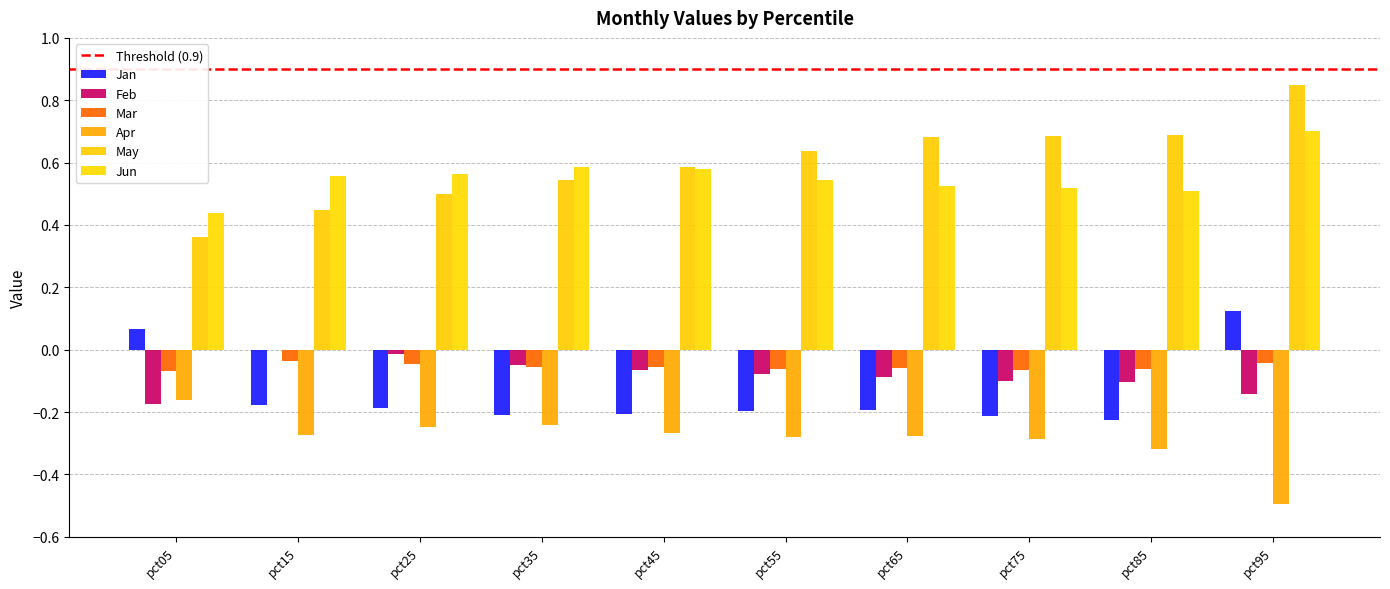

Is it true that May equals 0.7 at pct85?

True